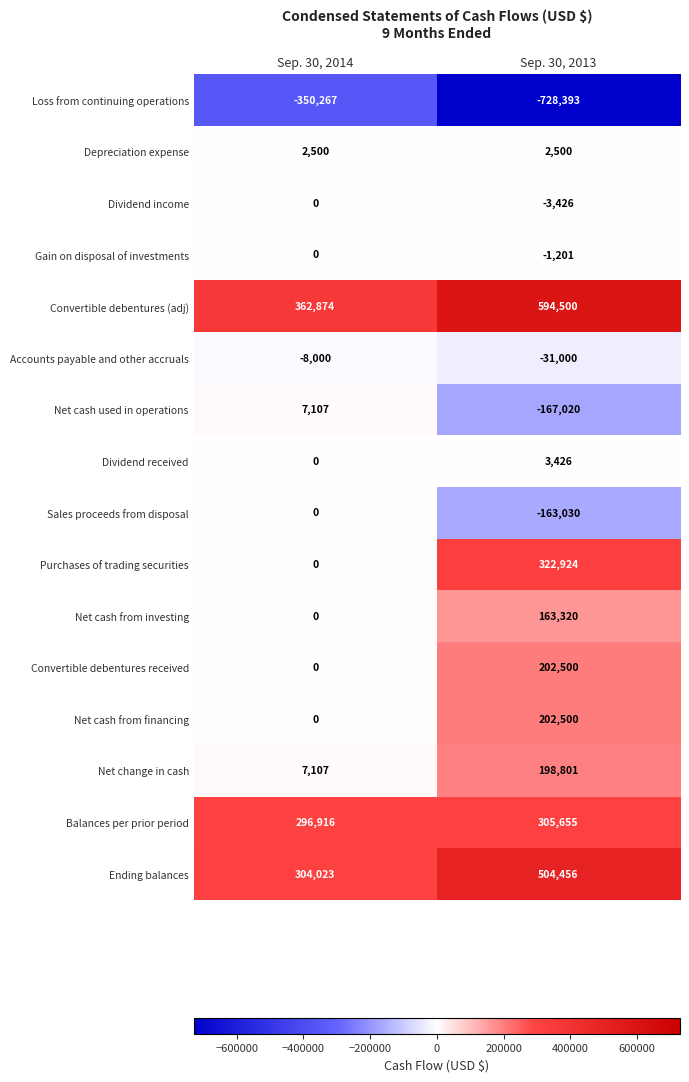

Rank the categories by Balances per prior period value from lowest to highest.

Sep. 30, 2014, Sep. 30, 2013